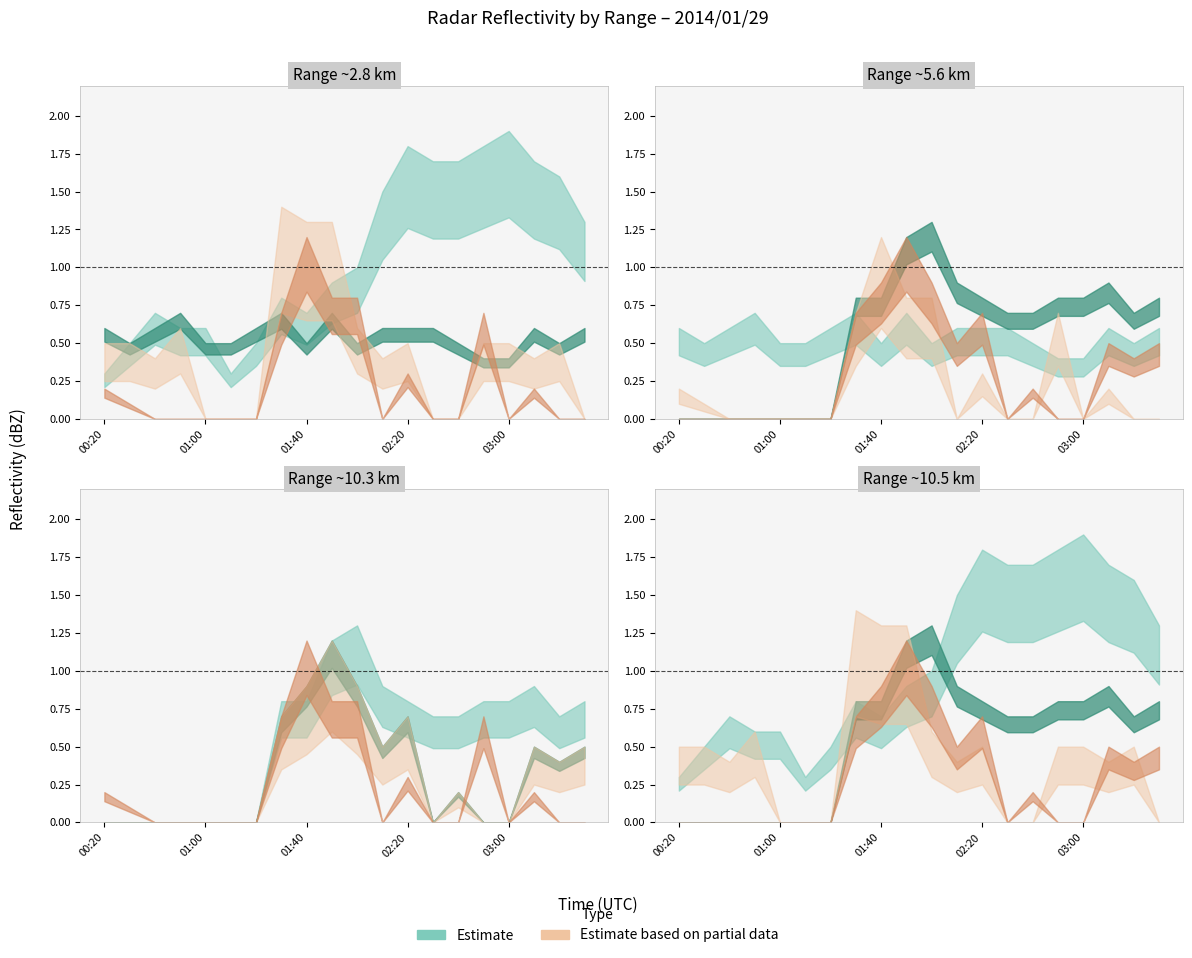

What is the value of the 2.194 point at the 18th from the left?

0.4